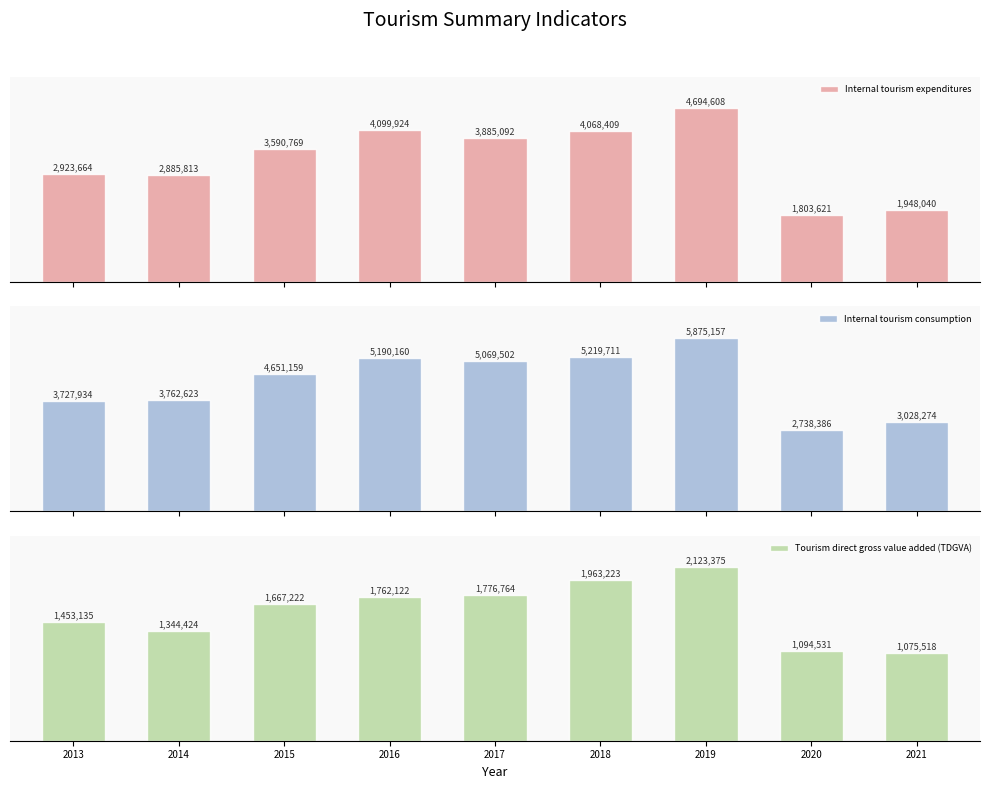

List the series in order of their peak value, highest first.

Internal tourism consumption, Internal tourism expenditures, Tourism direct gross value added (TDGVA)